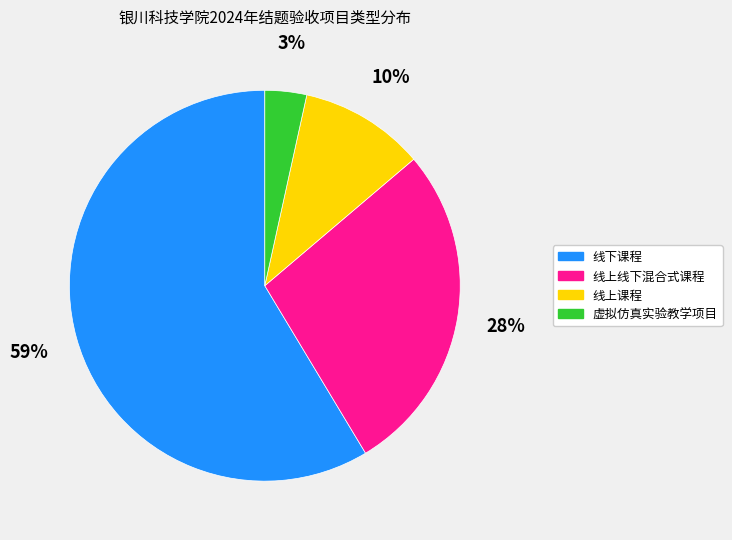

What is the smallest slice in the pie chart?

虚拟仿真实验教学项目